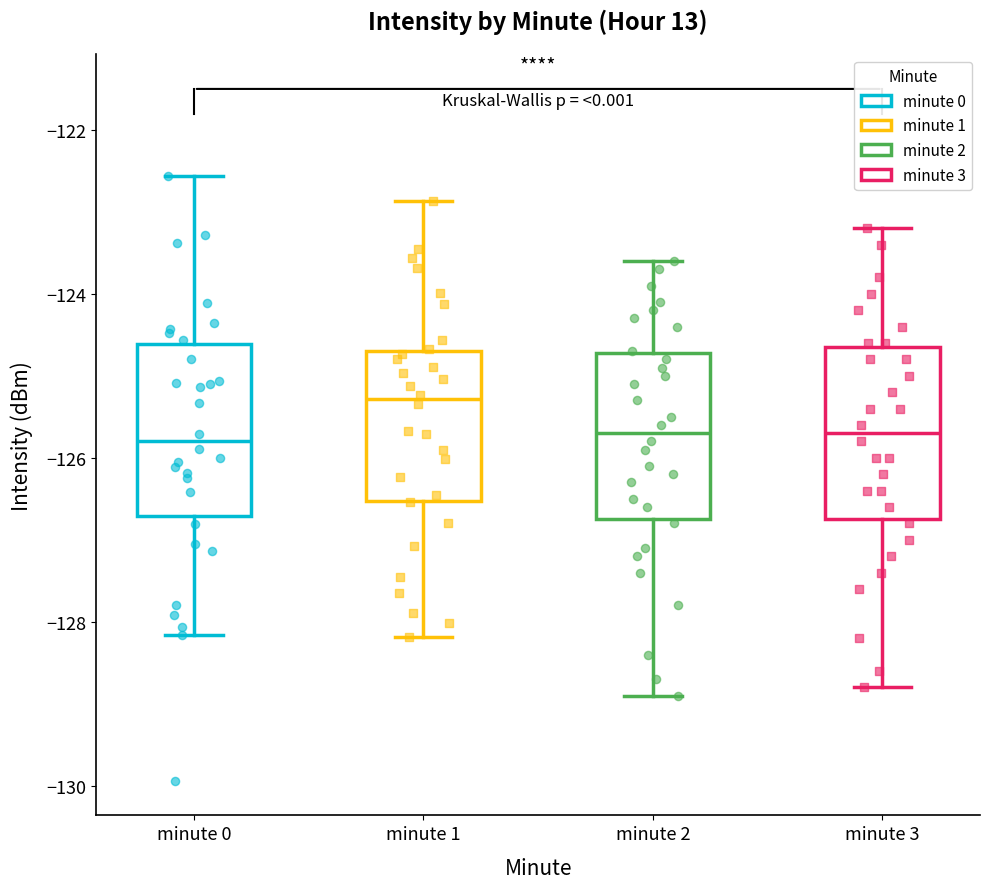

Reading left to right, read every box against the y-axis: the position of its median line, the range the box covers, and the ends of its whiskers. The values are not printed on the chart, so give them approximately, as read against the axis.

minute 0: median -125.8, box -126.8 to -124.6, whiskers -128.2 to -122.6
minute 1: median -125.2, box -126.6 to -124.6, whiskers -128.2 to -122.8
minute 2: median -125.6, box -126.8 to -124.8, whiskers -128.8 to -123.6
minute 3: median -125.6, box -126.8 to -124.6, whiskers -128.8 to -123.2